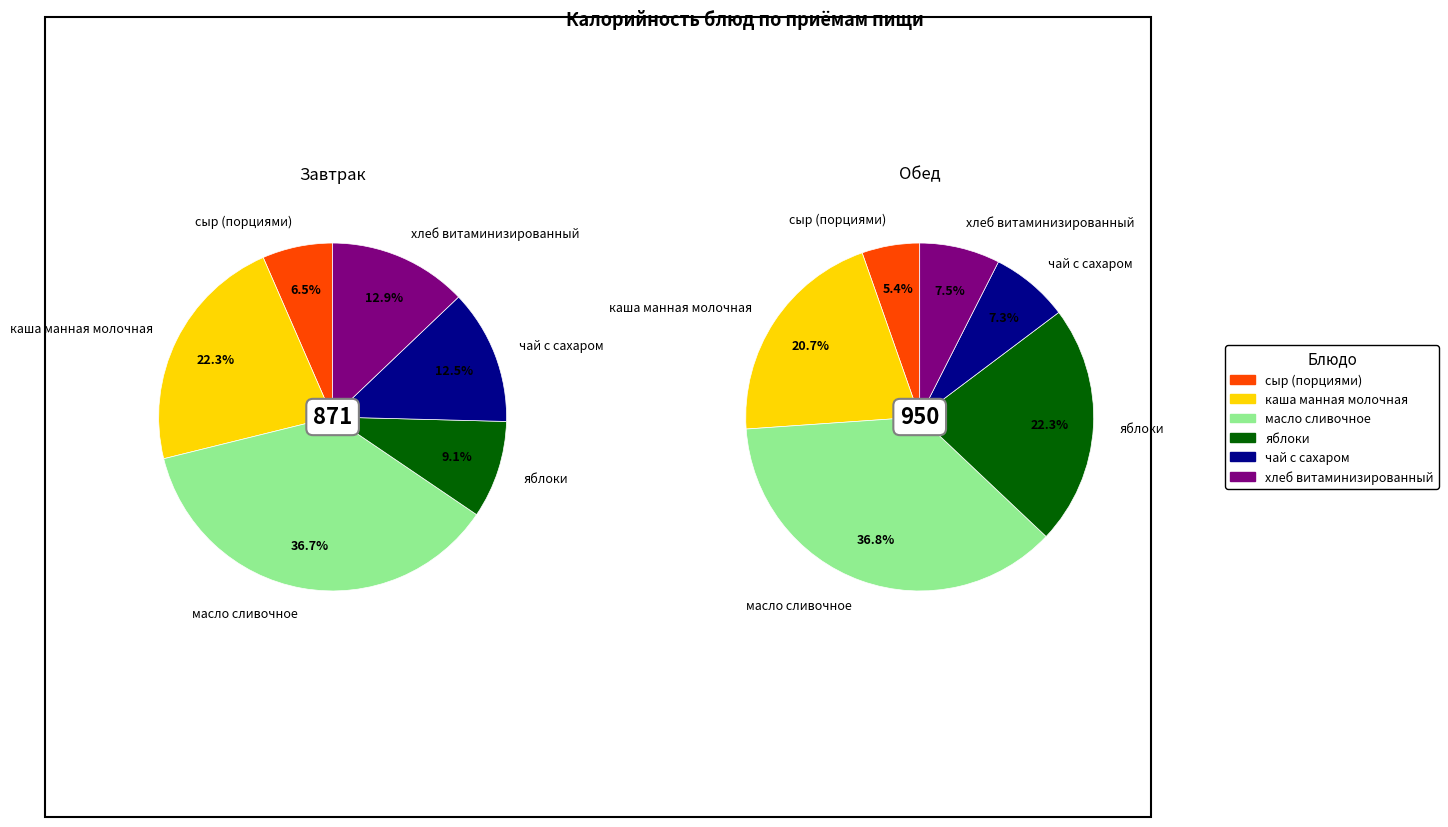

To the nearest percent, what is the difference between the largest and smallest slice percentages?

30%